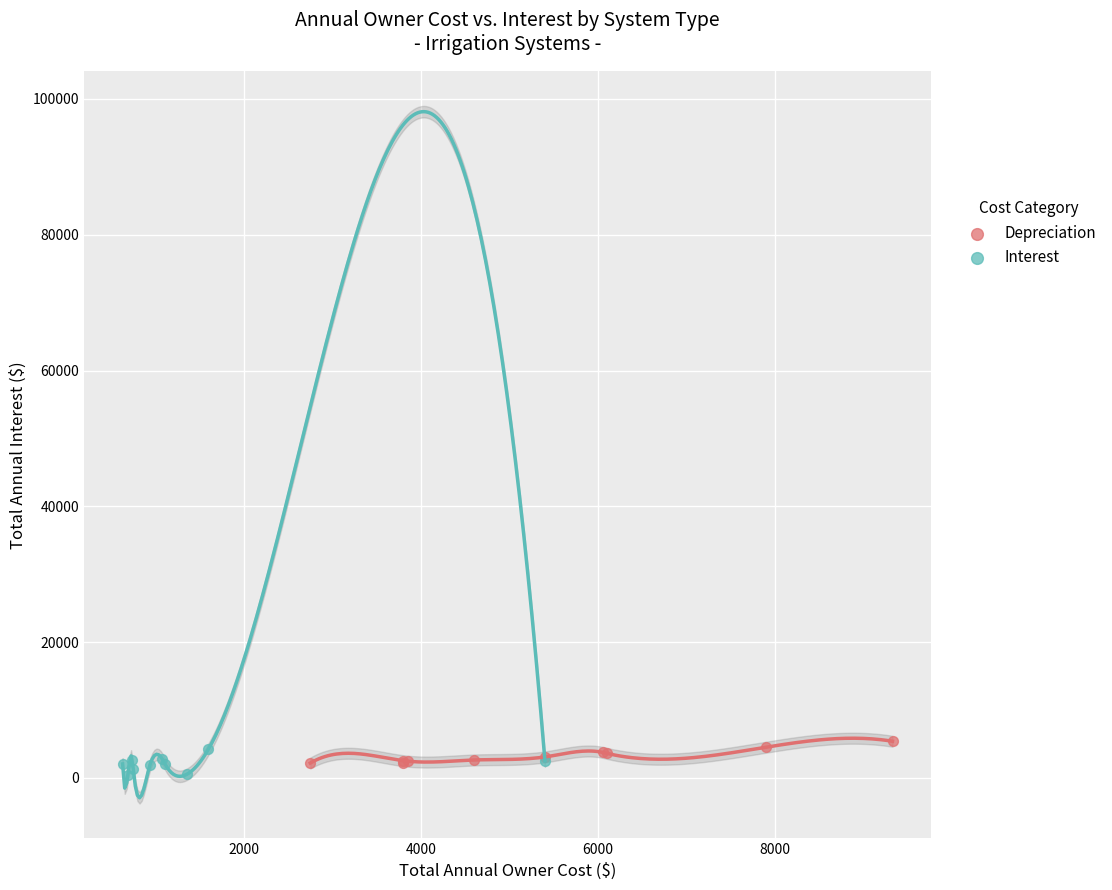

Which series contains the lowest Y value?

Interest